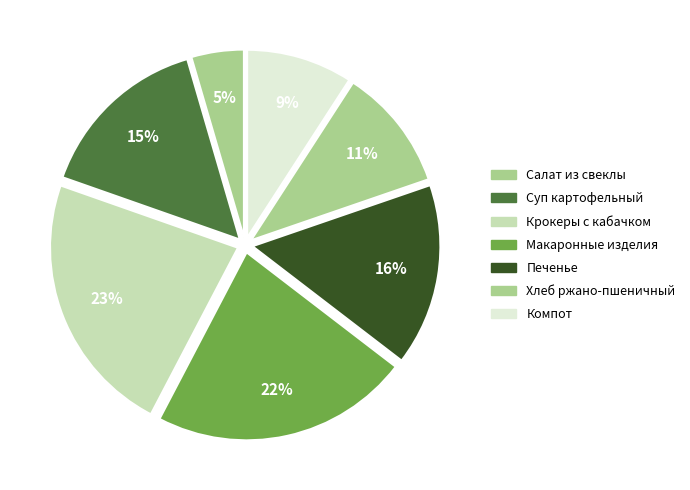

Rank the categories by value from lowest to highest.

Салат из свеклы, Компот, Хлеб ржано-пшеничный, Суп картофельный, Печенье, Макаронные изделия, Крокеры с кабачком